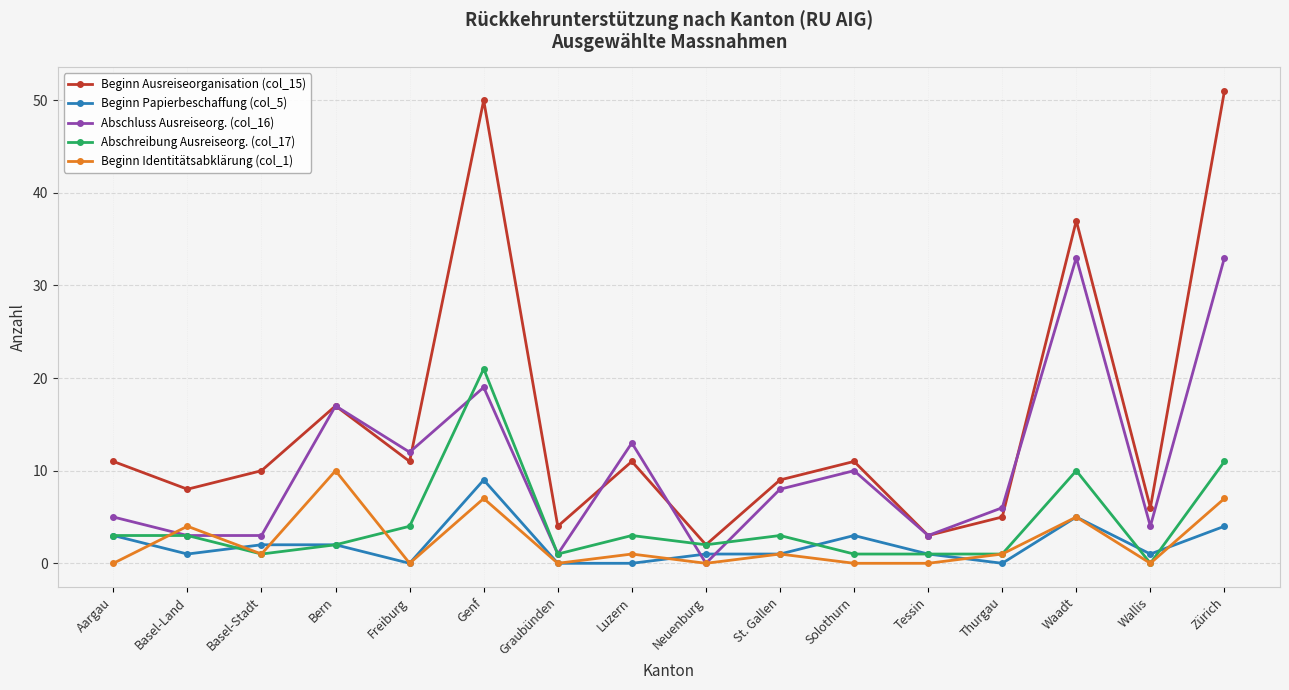

What is the sum of the Beginn Ausreiseorganisation (col_15) values at Waadt and Aargau?

48